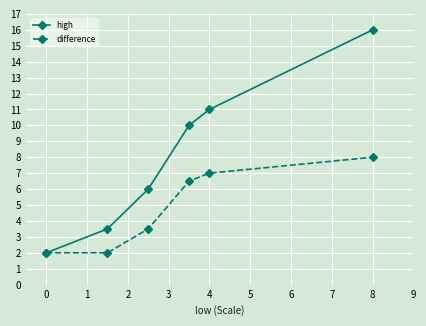

Which series has the widest spread of values?

high